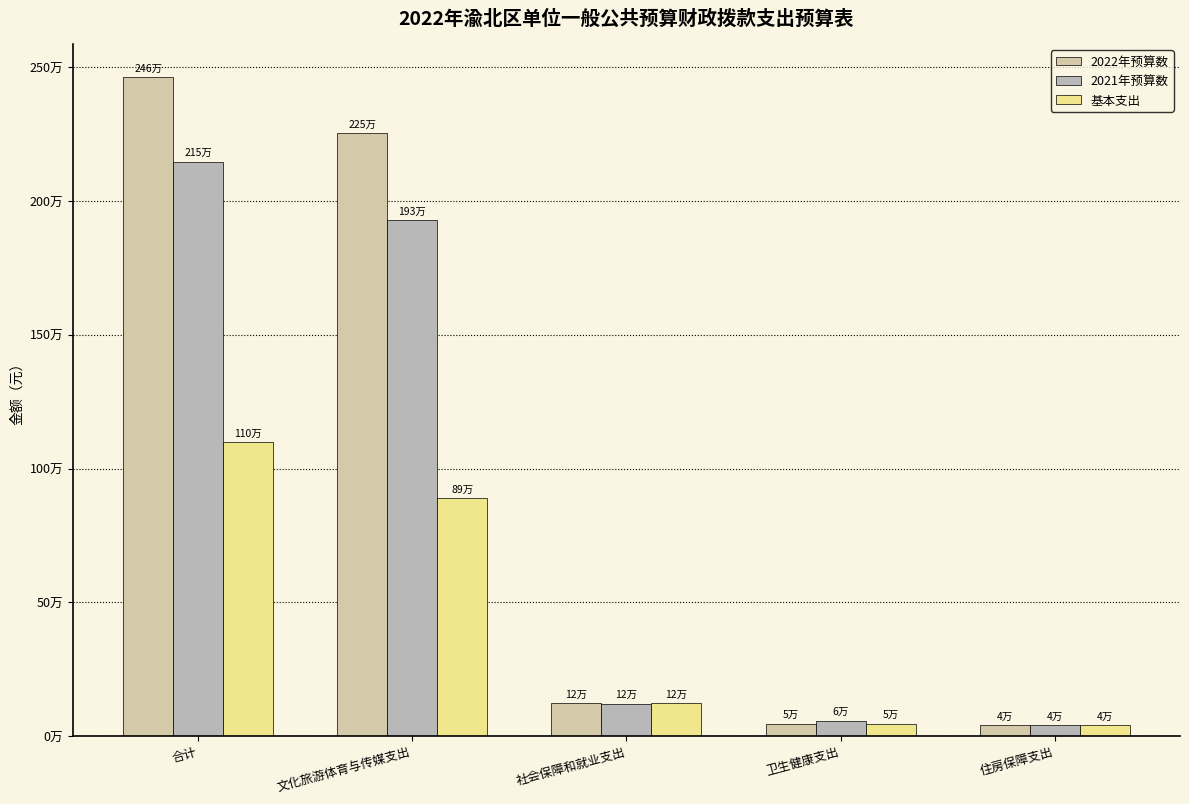

Are the bars horizontal?

No